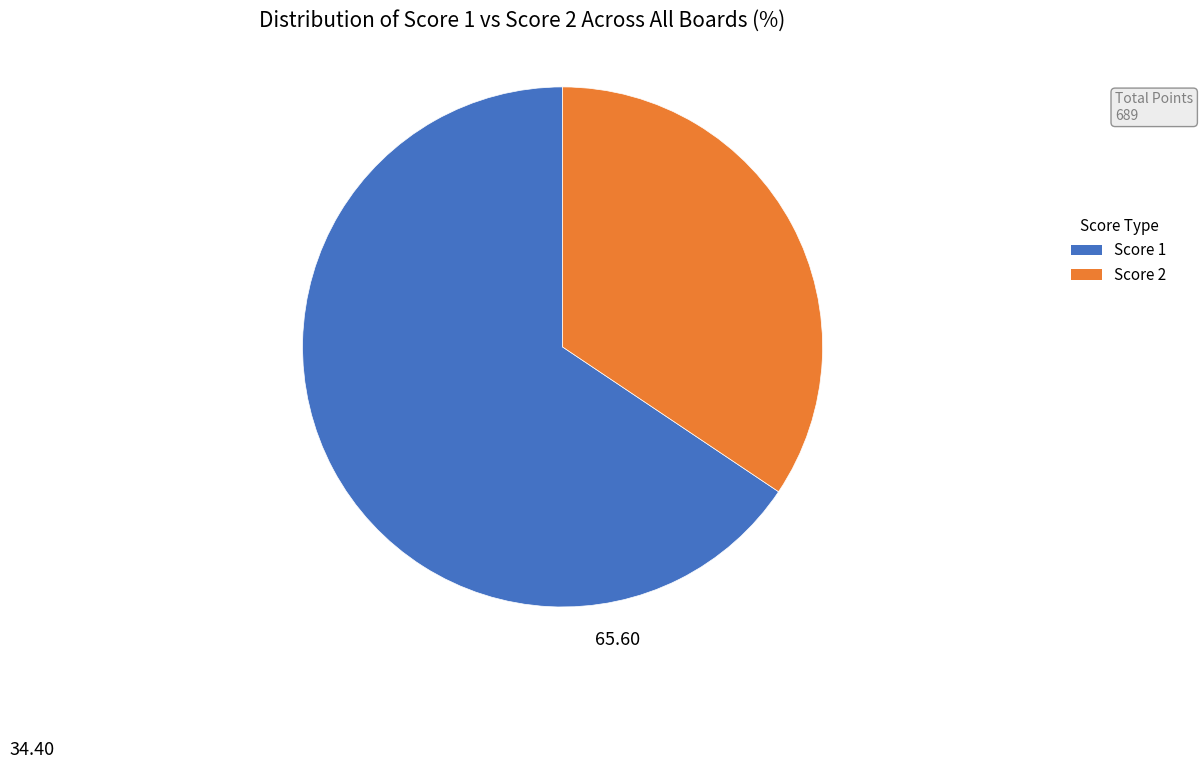

Does any single category account for the majority?

Yes